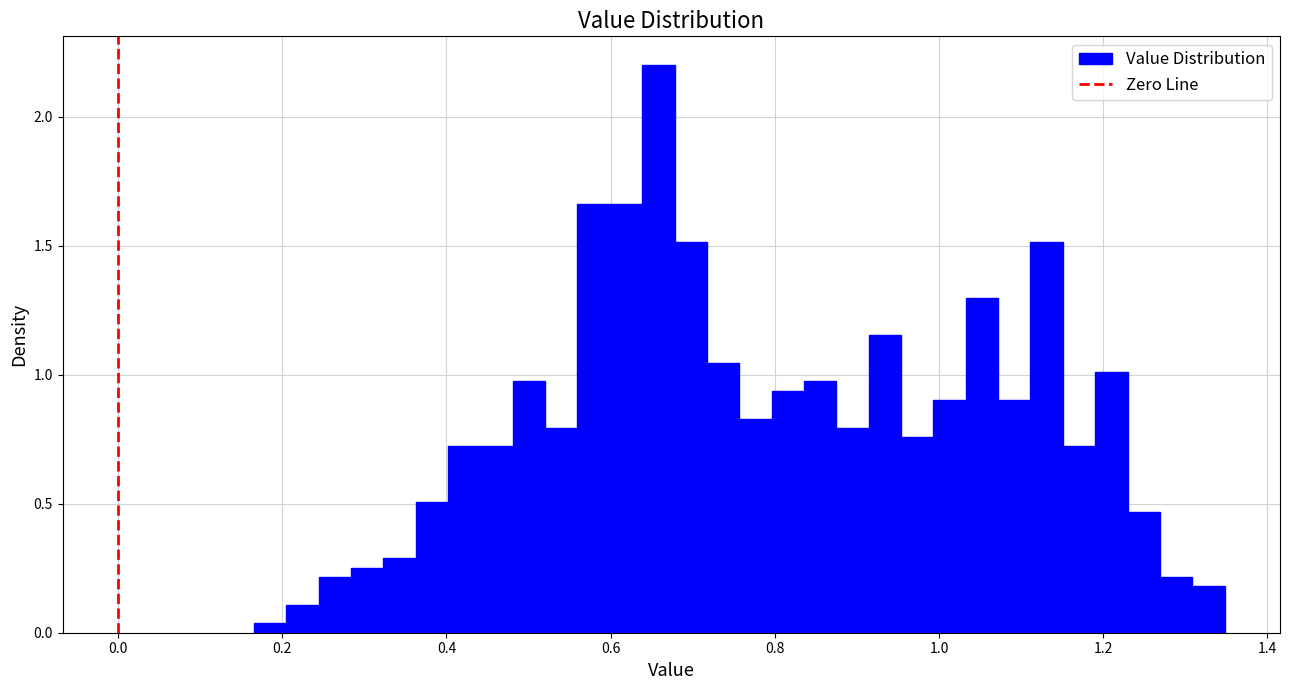

Read against the x-axis, roughly where is the centre of the tallest bar?

0.66